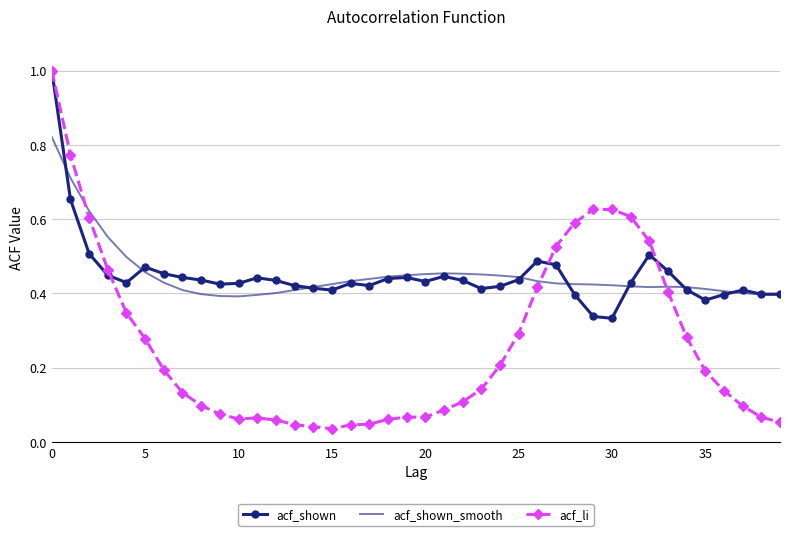

Which series has the widest spread of values?

acf_li